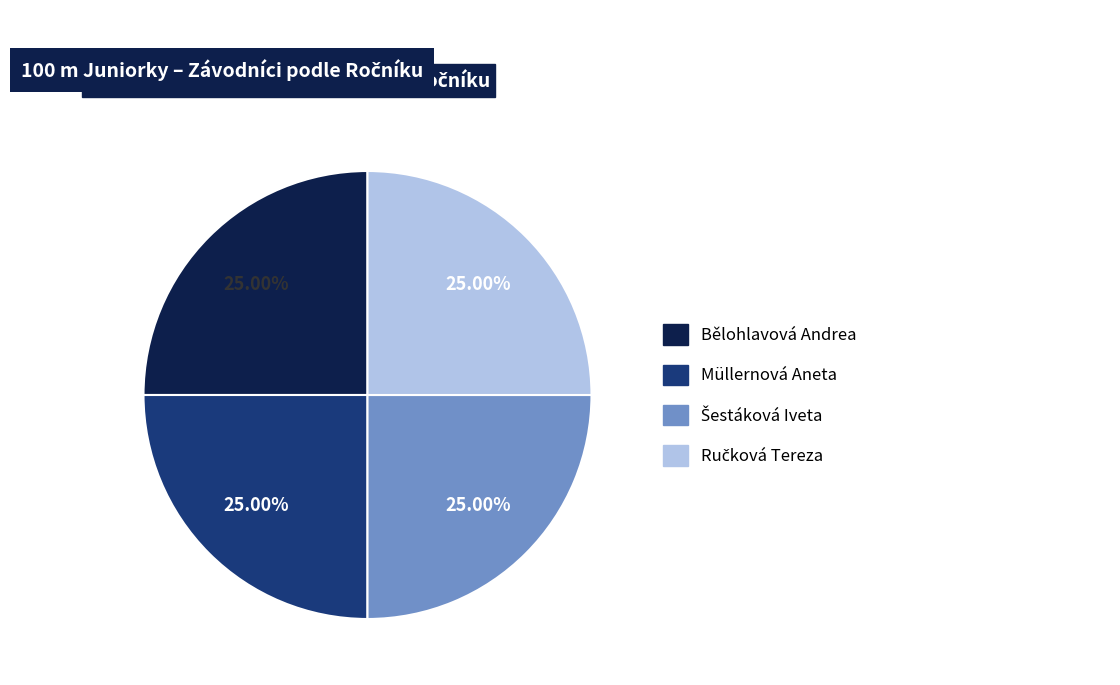

Is Müllernová Aneta the majority of the pie?

No